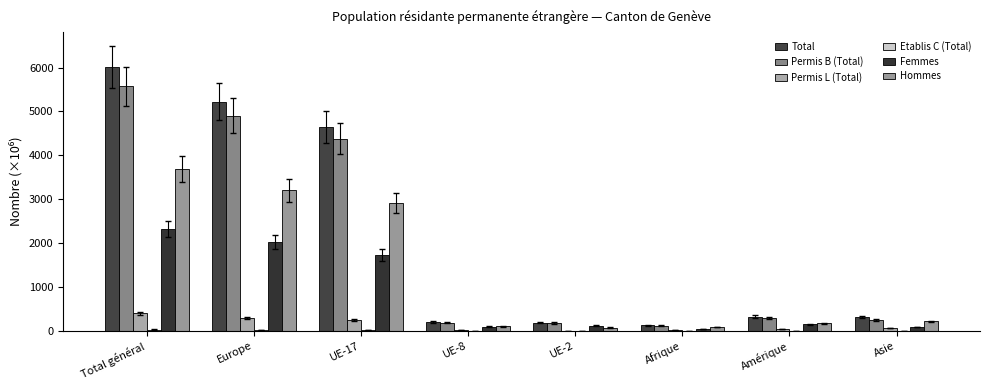

What is the greatest value displayed?

6003